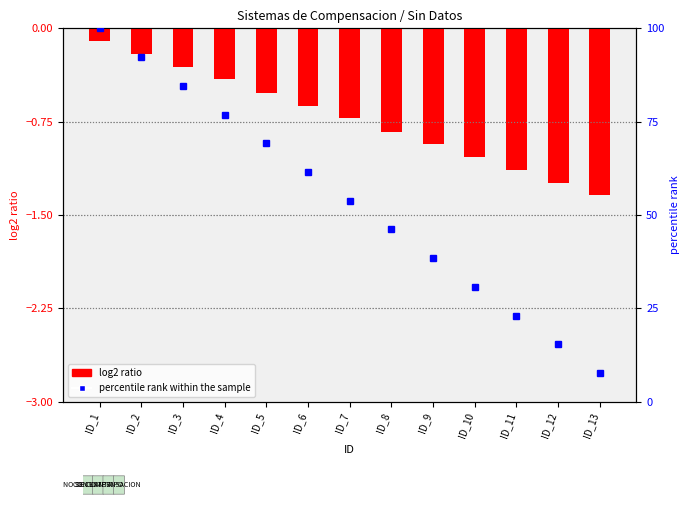

Reading right to left, list all the values displayed in this chart.

ID_13=-1.3	ID_12=-1.2	ID_11=-1.1	ID_10=-1.0	ID_9=-0.9	ID_8=-0.8	ID_7=-0.7	ID_6=-0.6	ID_5=-0.5	ID_4=-0.4	ID_3=-0.3	ID_2=-0.2	ID_1=-0.1